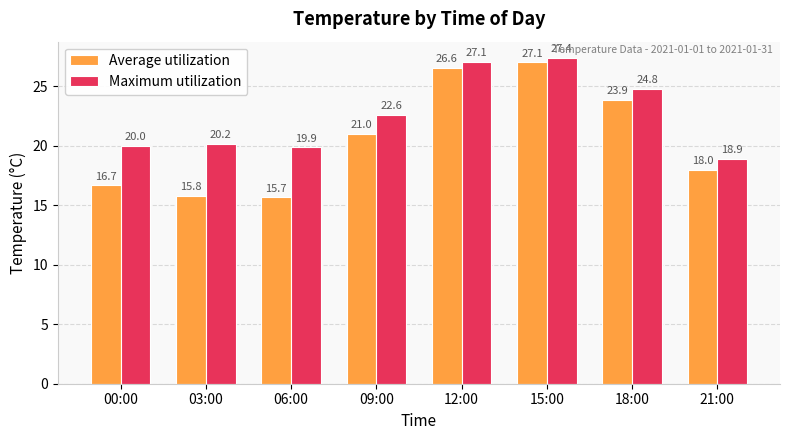

Is the value of Maximum utilization at 12:00 greater than the value of Average utilization at 09:00?

Yes